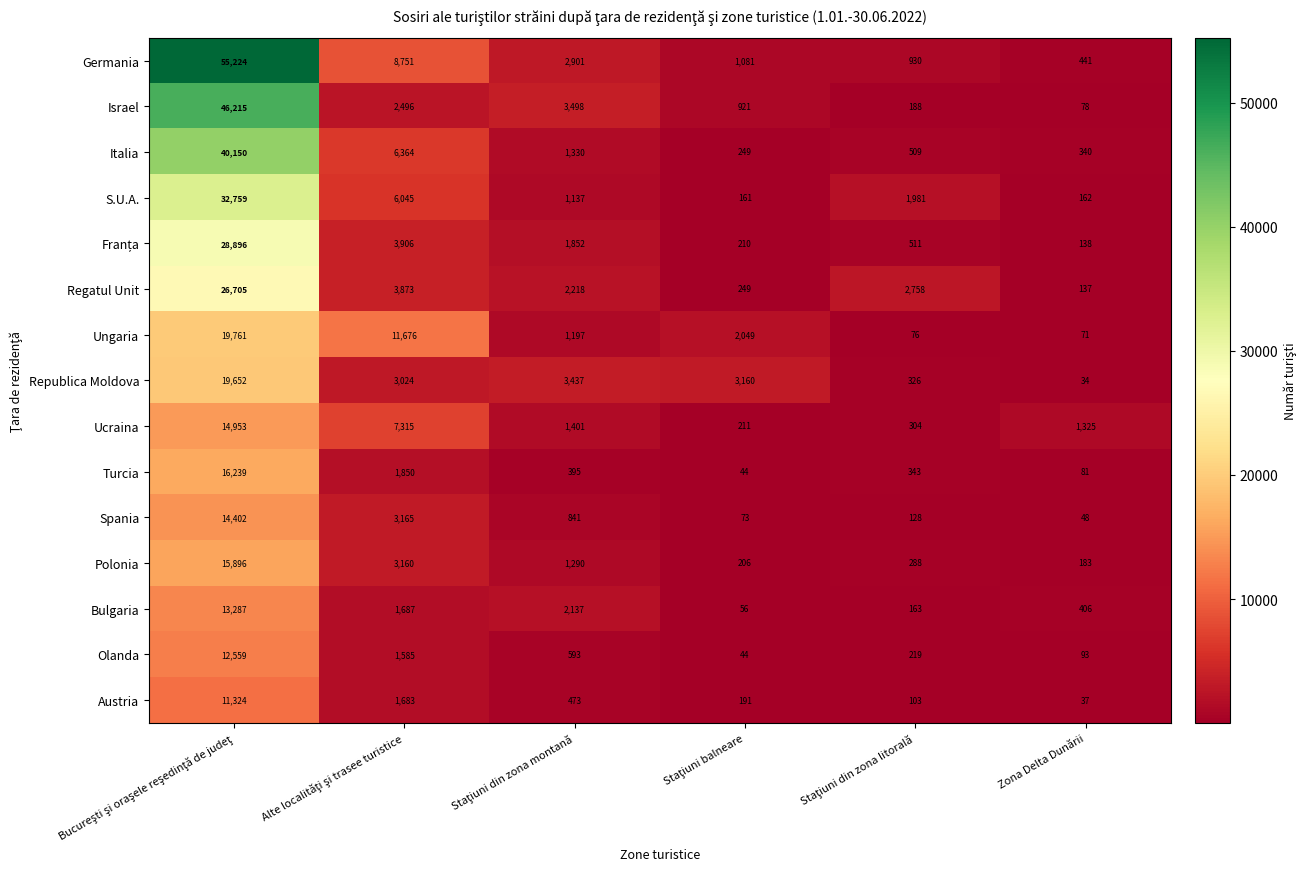

What is the difference between the second highest and second lowest values in the Ungaria series?

11600